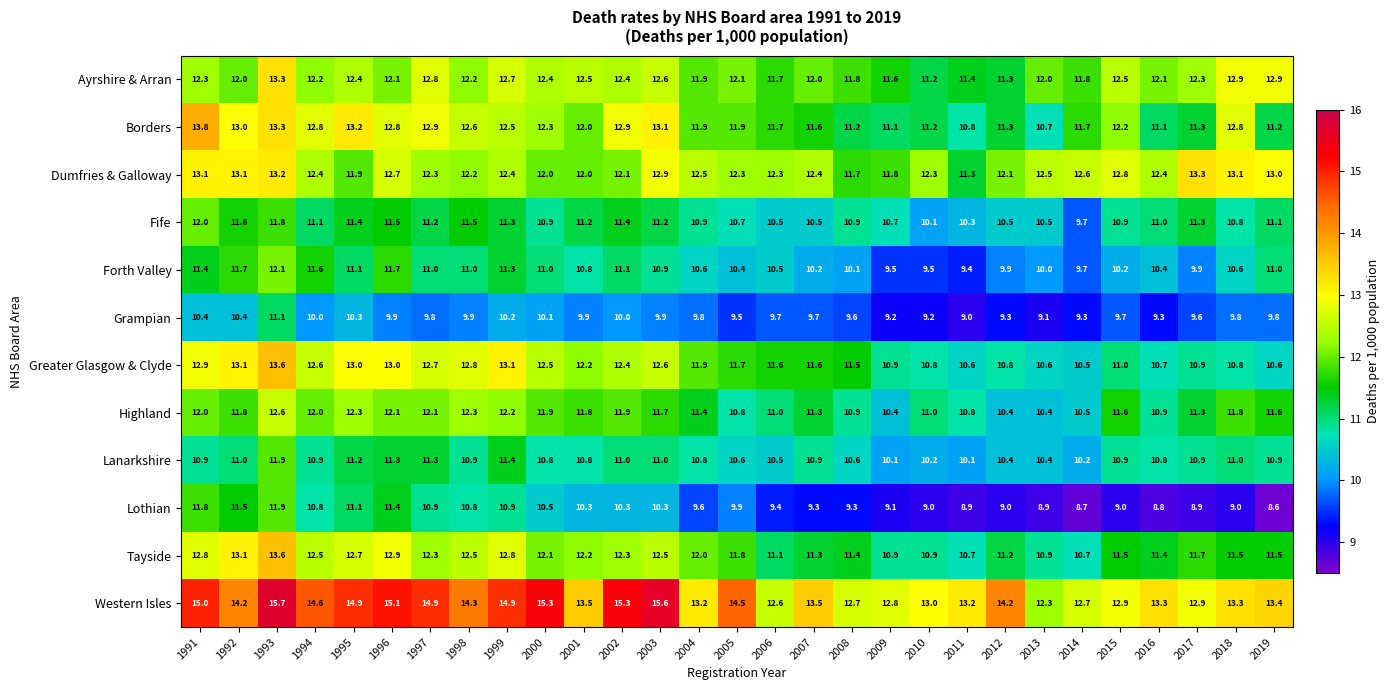

Is it true that Lothian equals 9.9 at 2005?

True